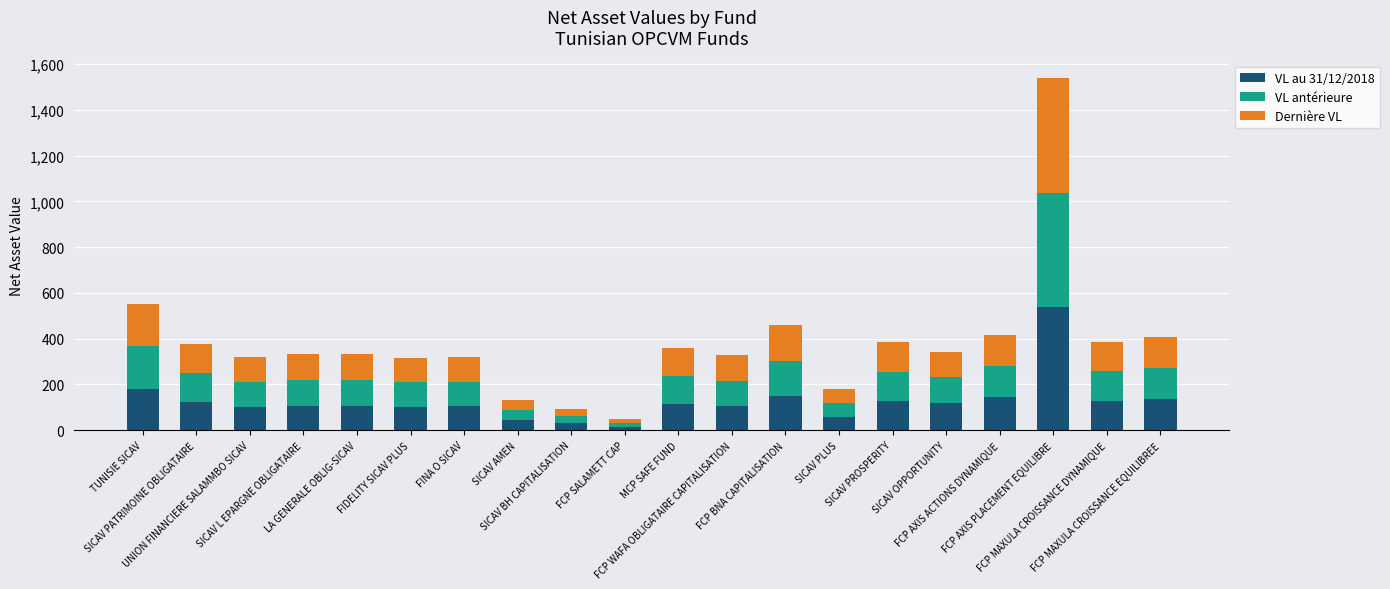

What is the sum of all VL au 31/12/2018 values?

2537.6